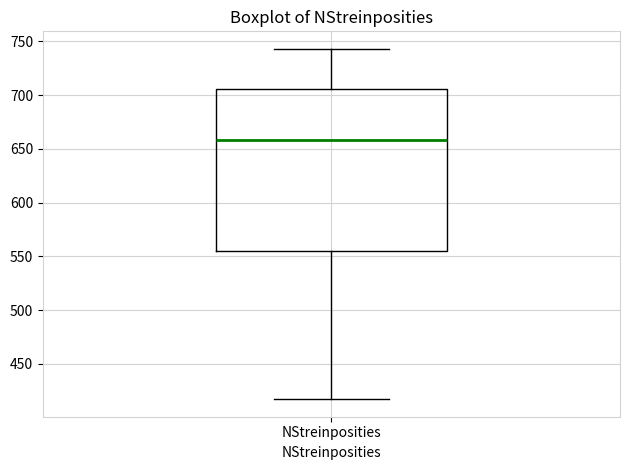

Where does the upper whisker of the box for NStreinposities end on the y-axis? The values are not printed on the chart, so give them approximately, as read against the axis.

745